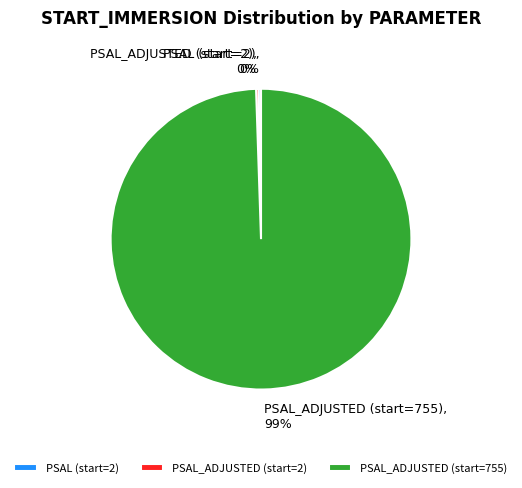

To the nearest percent, what is the average slice percentage?

33%